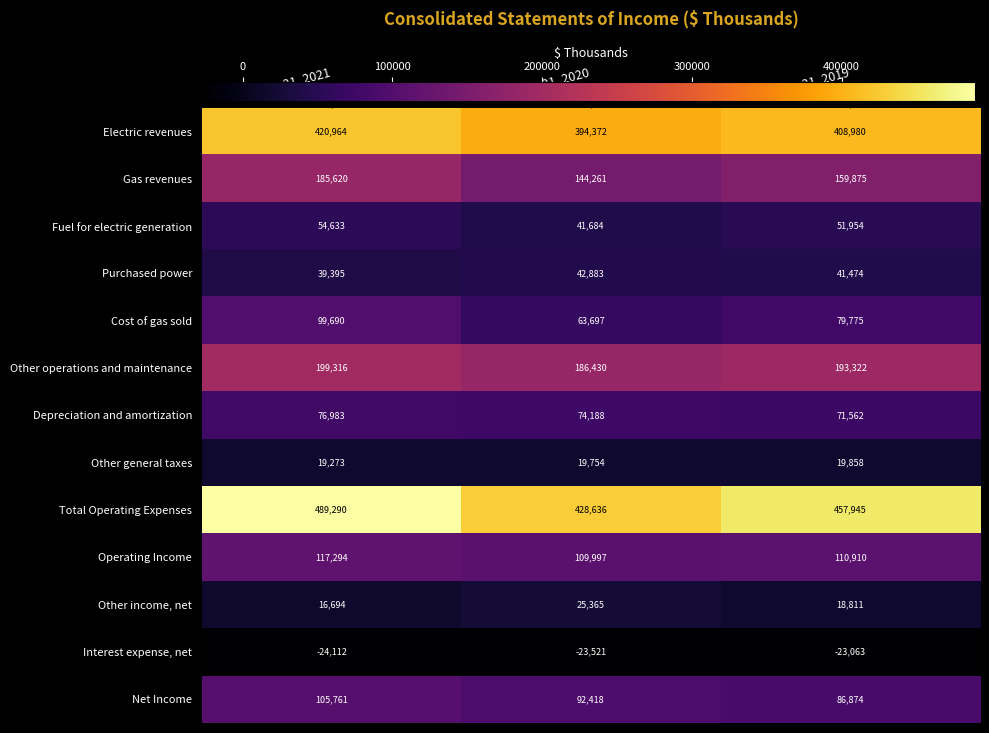

At which label does Gas revenues first exceed 159875?

Dec. 31, 2021